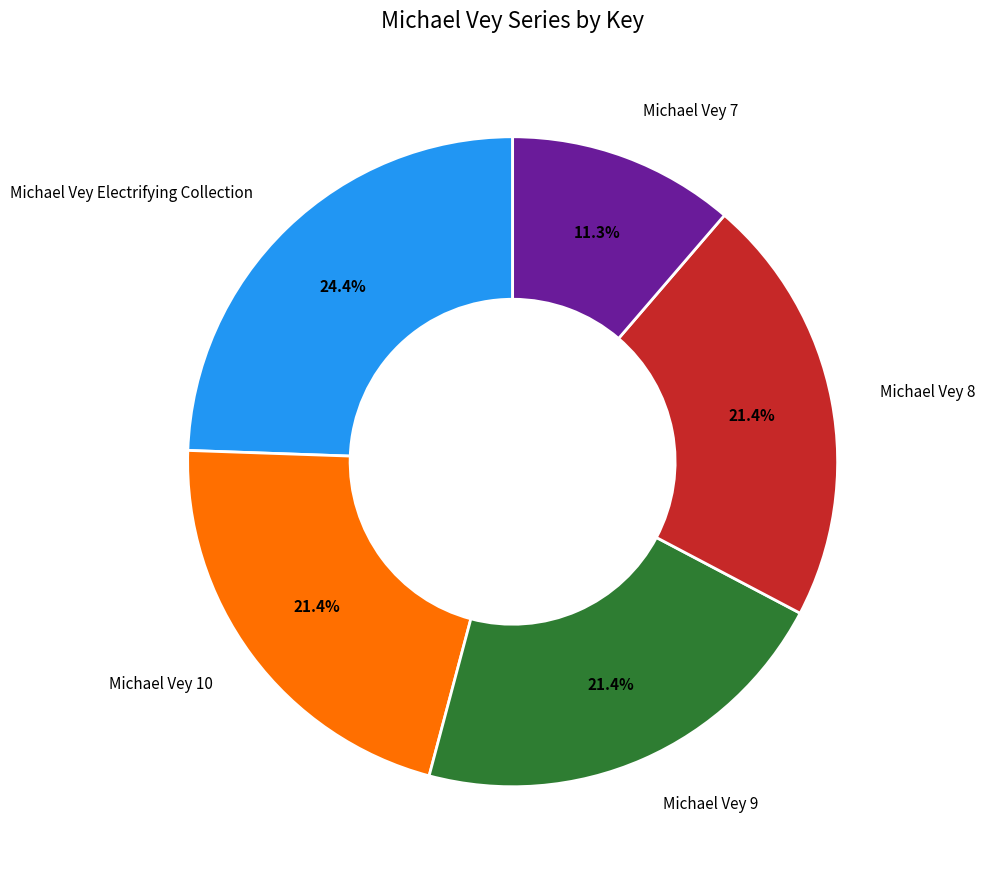

Count the number of slices in the pie.

5